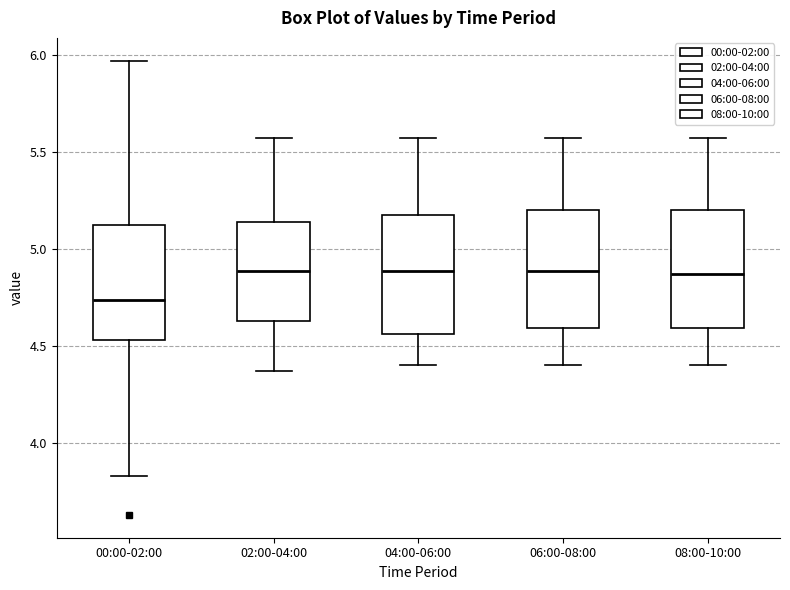

Which box's median line is the lowest?

00:00-02:00